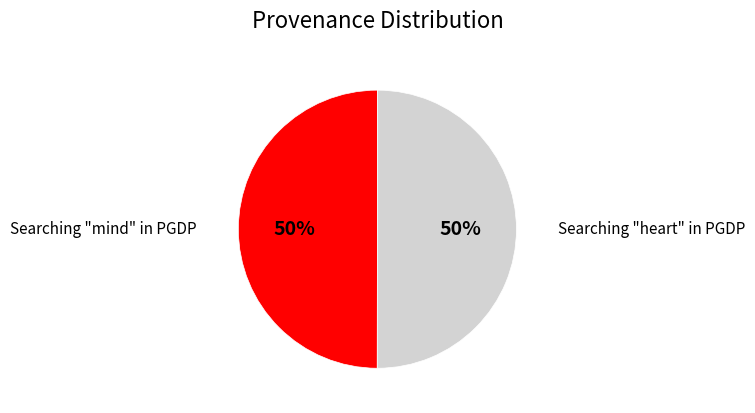

To the nearest percent, what is the average slice percentage?

50%